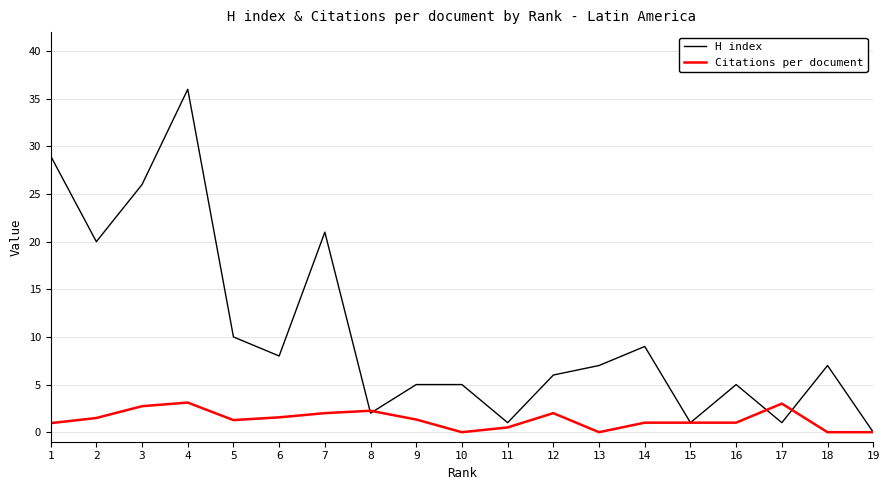

What is the total value across all series at 4?

39.1